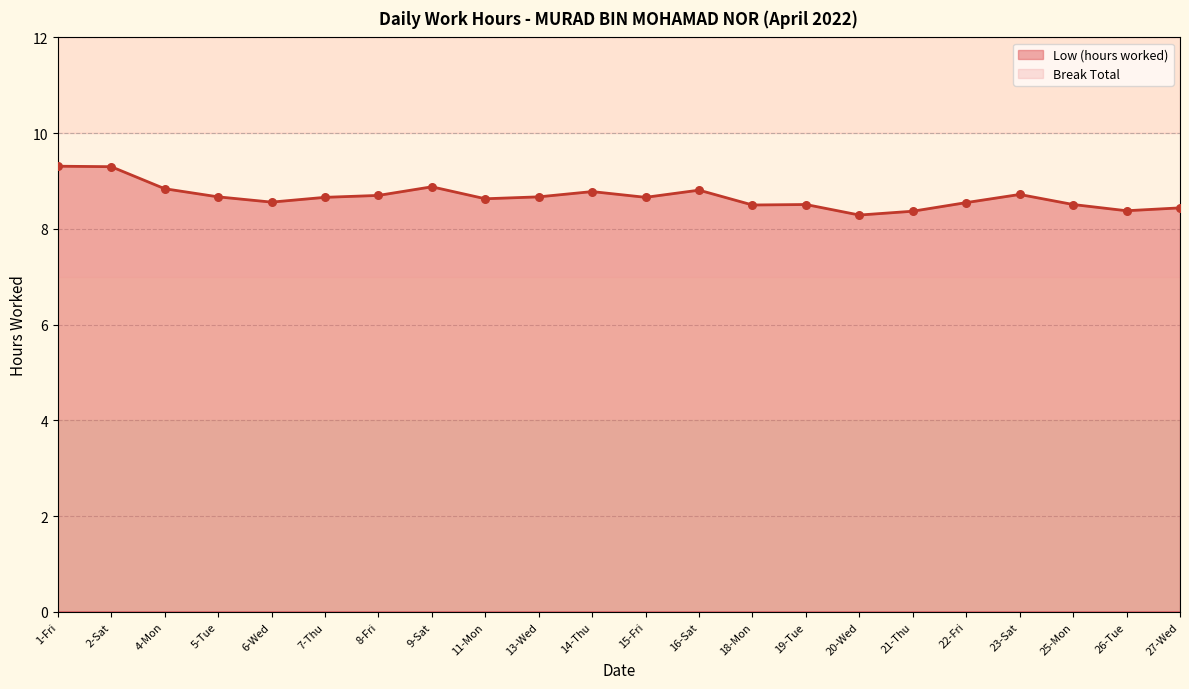

Approximately how many times larger is the value at 13-Wed compared to 8-Fri?

1.0